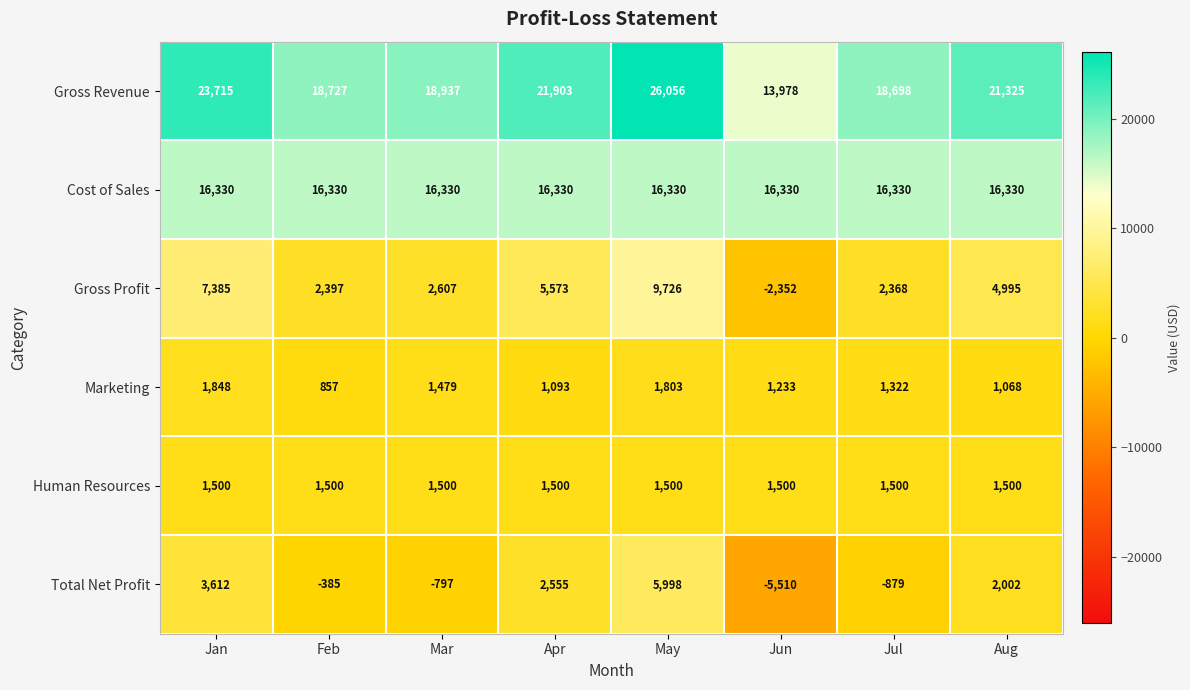

What is the greatest value displayed?

26056